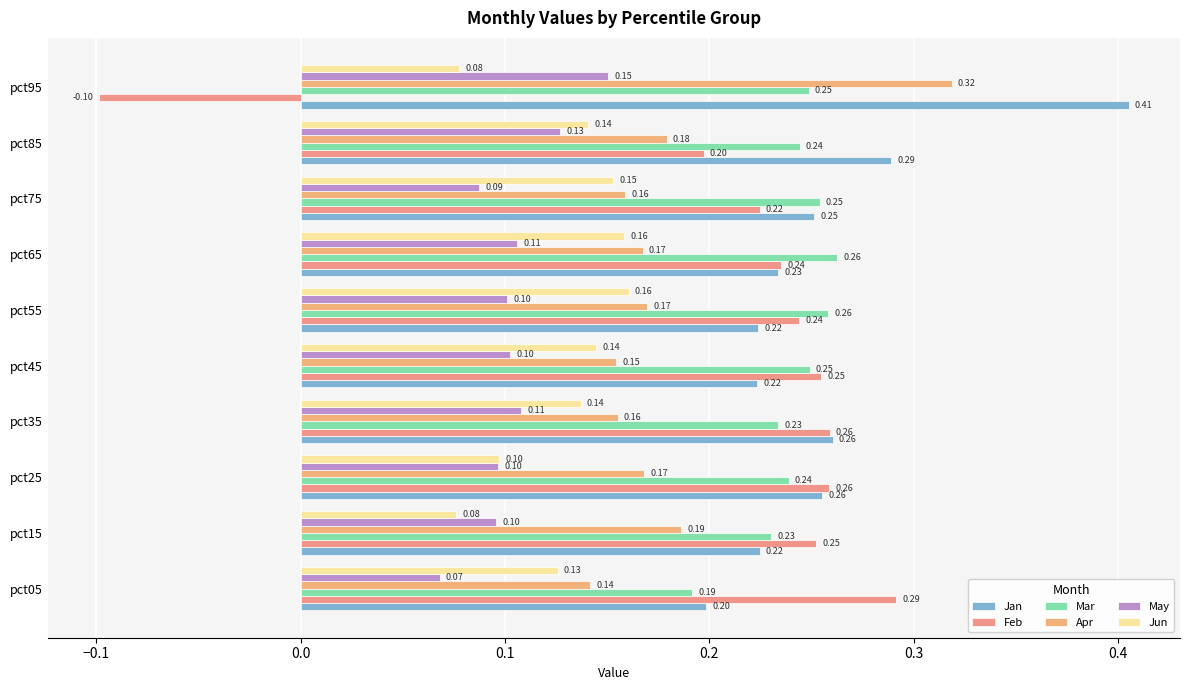

Count the number of categories in the chart.

10